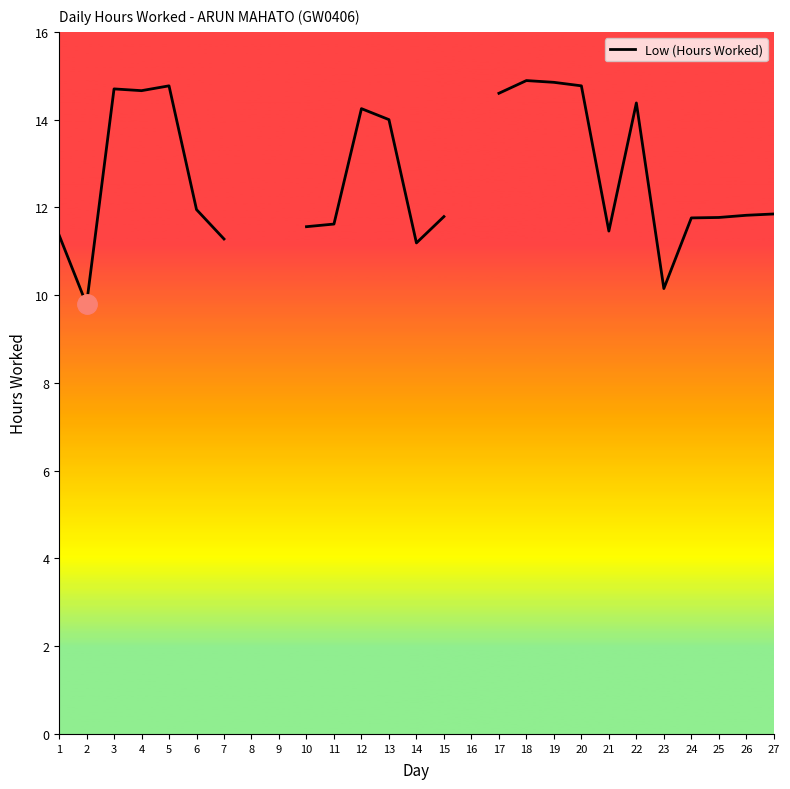

What is the change in value from 13 to 26?

-2.2